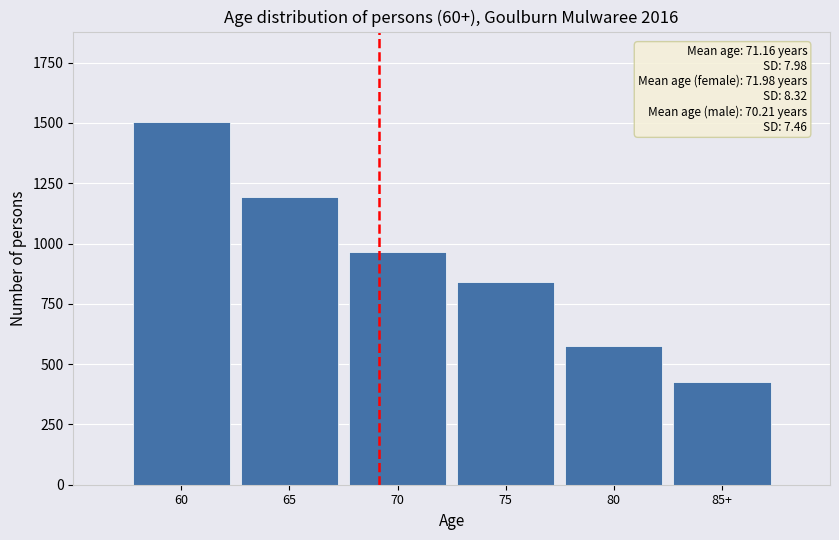

Reading left to right, list all the values displayed in this chart.

1503	1191	965	840	575	426